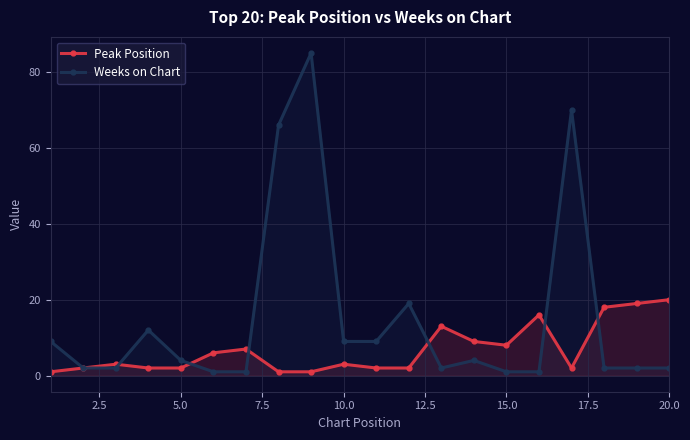

Rank the series by their average value, from lowest to highest.

Peak Position, Weeks on Chart